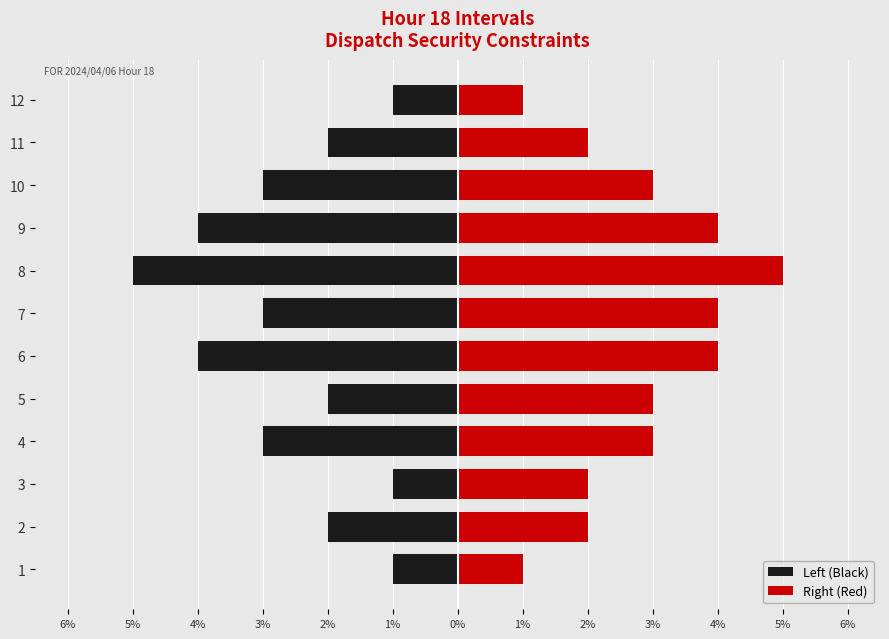

Reading left to right, extract all data points from this chart.

Left (Black): -1	-2	-1	-3	-2	-4	-3	-5	-4	-3	-2	-1
Right (Red): 1	2	2	3	3	4	4	5	4	3	2	1